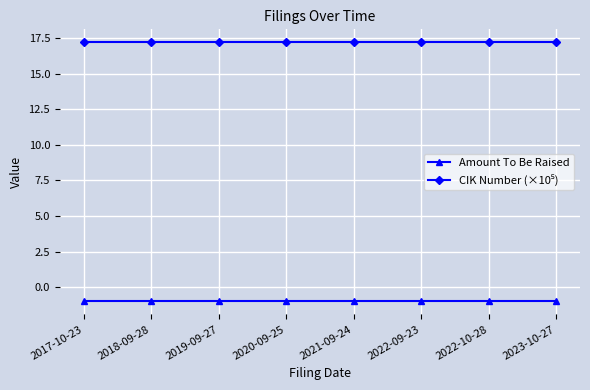

True or false: Amount To Be Raised has a value of -1.8 at 2021-09-24.

False